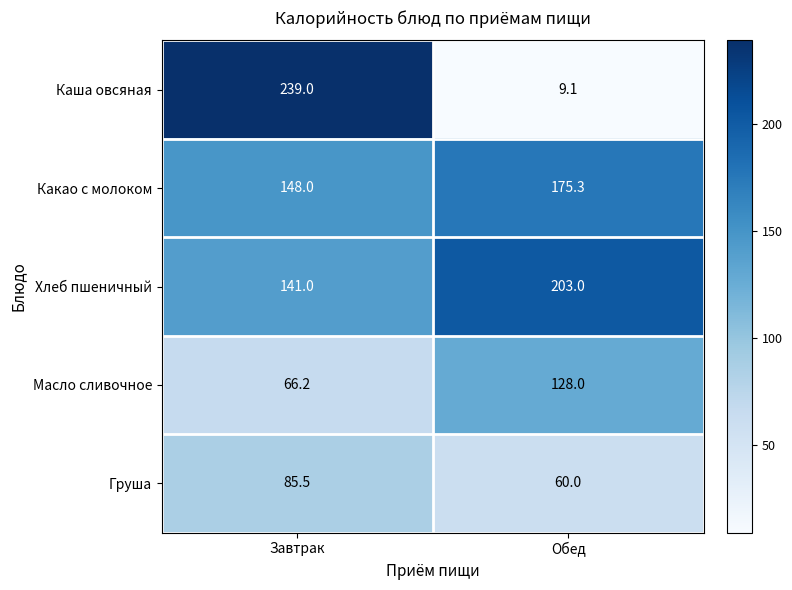

Which category has the lowest value in the Хлеб пшеничный series?

Завтрак